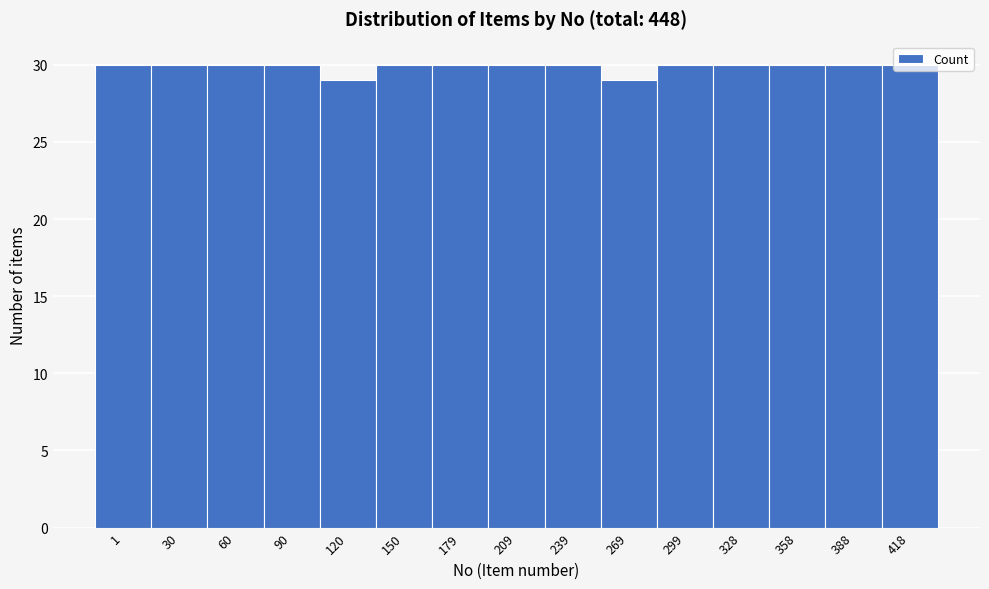

What value does the data have at 179?

30